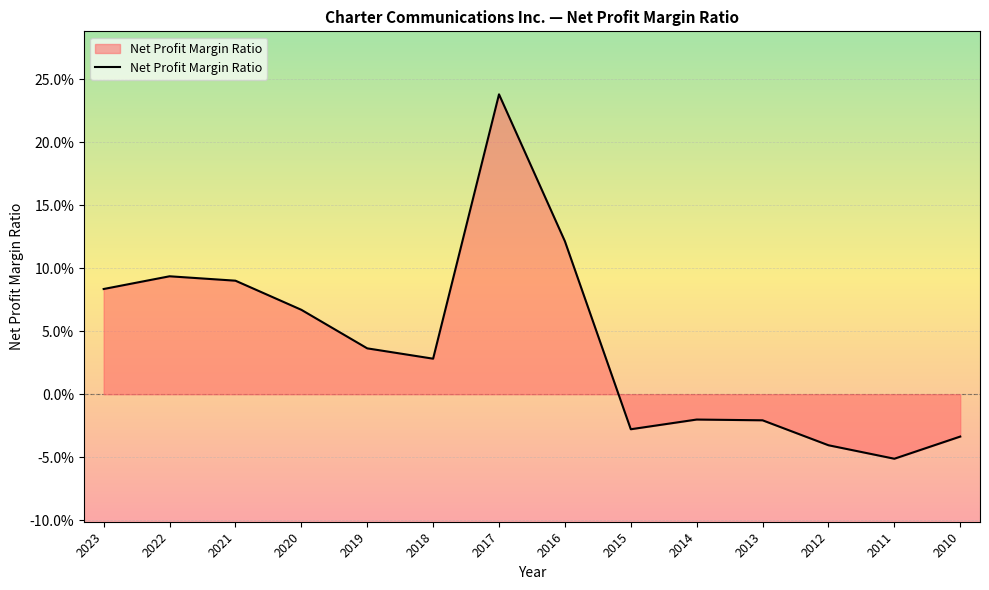

What is the sum of all values?

0.6